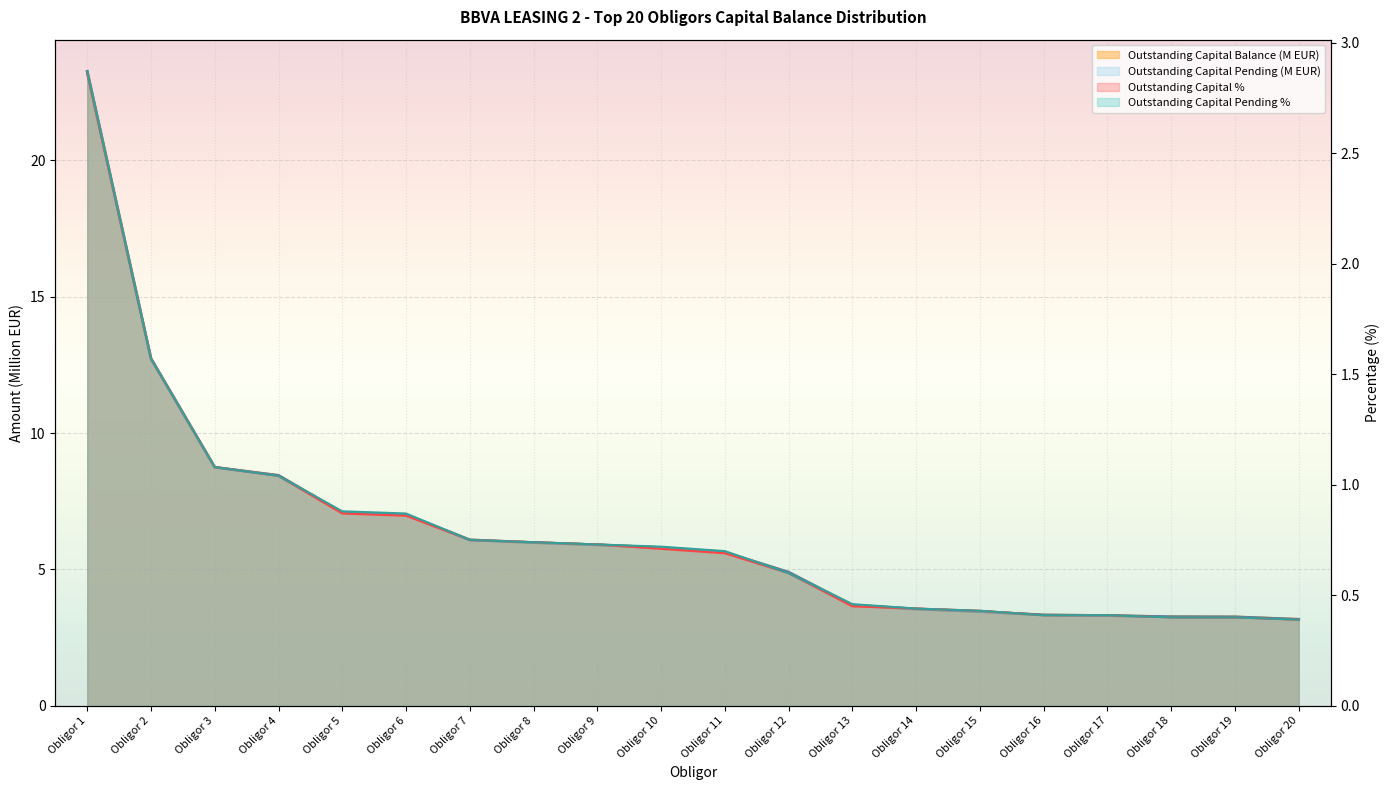

What is the difference between the Outstanding Capital Pending Amount values at Obligor 3 and Obligor 12?

3.8